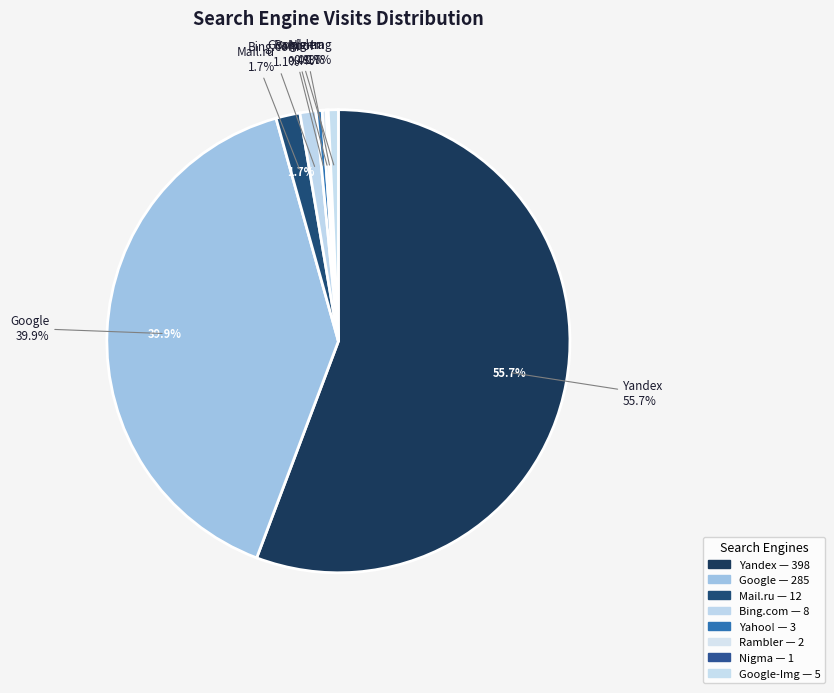

Which slice represents more than half of the pie?

Yandex